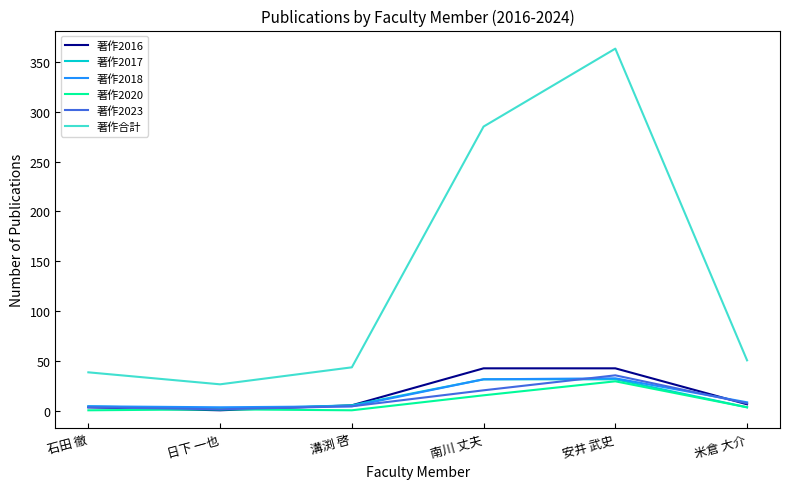

At which category does 著作2017 reach its first local valley?

日下 一也